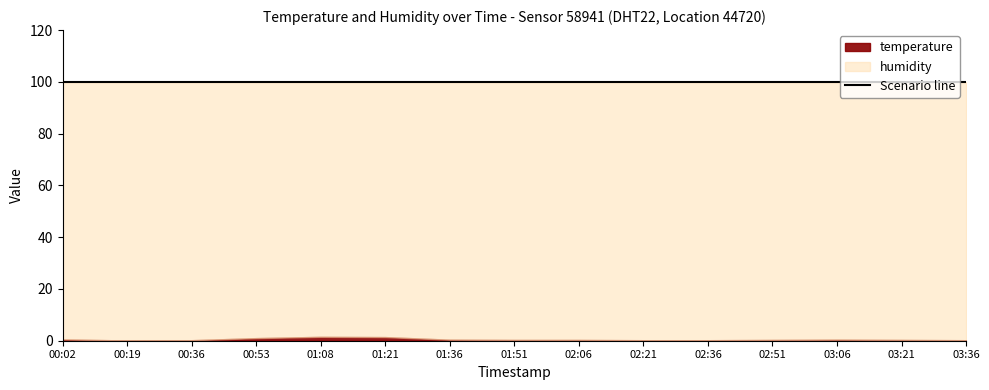

Rank the series at 01:08 from highest to lowest value.

humidity, temperature